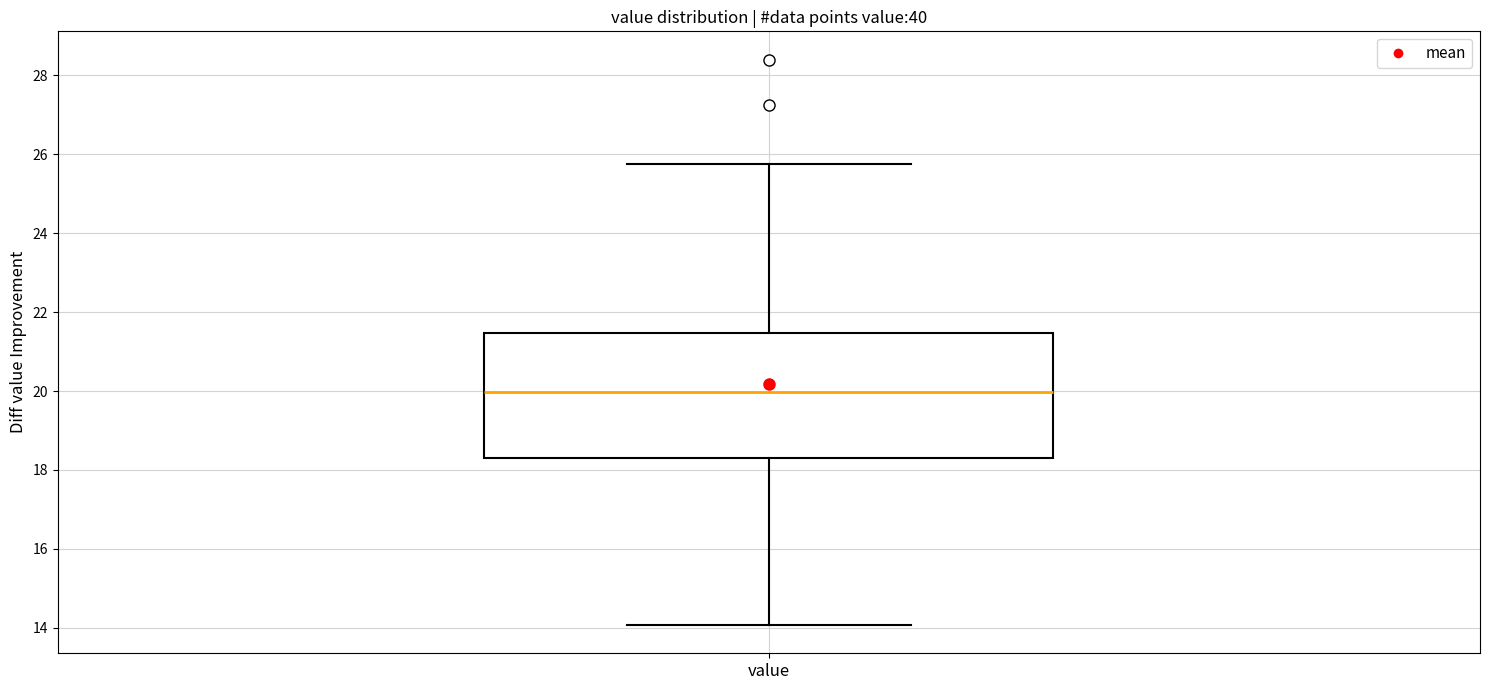

Read this box plot against the y-axis: the position of the median line, the range covered by the box, and the ends of both whiskers. The values are not printed on the chart, so give them approximately, as read against the axis.

median 20.0, box 18.4 to 21.4, whiskers 14.0 to 25.8